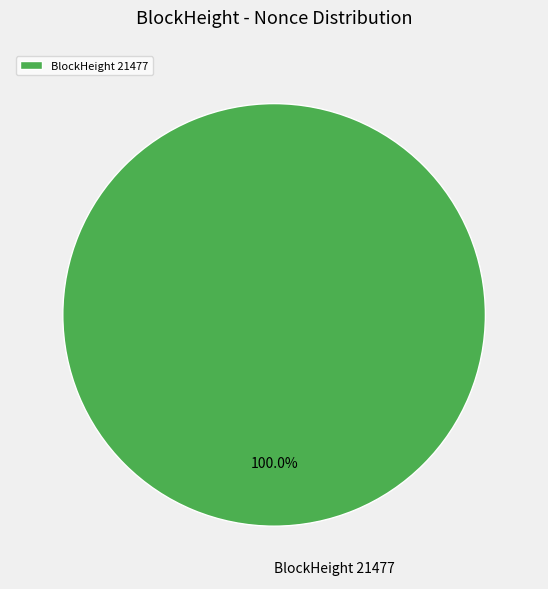

Rank the categories by value from highest to lowest.

BlockHeight 21477